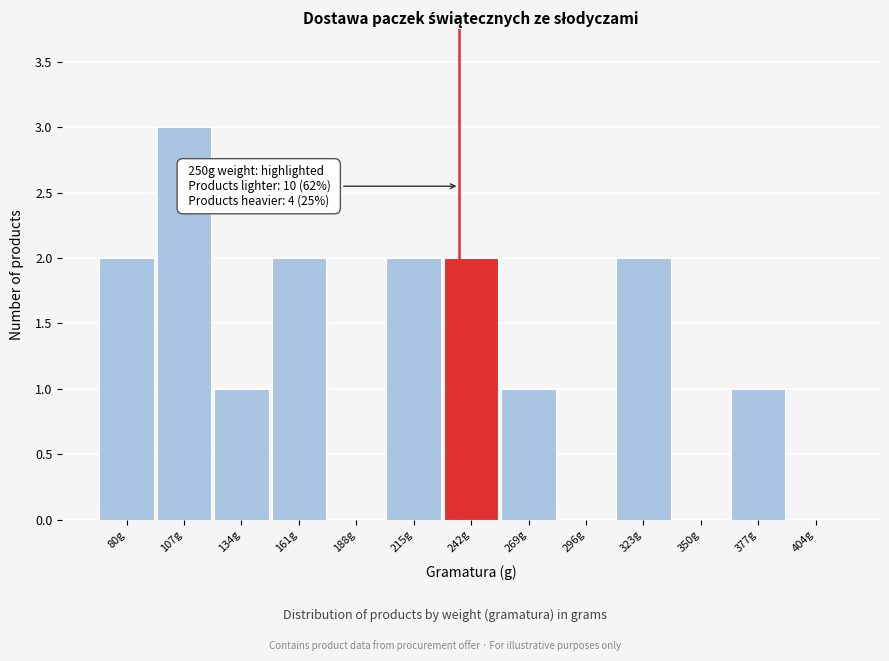

Reading right to left, transcribe all the data shown in this chart.

404g=0	377g=1	350g=0	323g=2	296g=0	269g=1	242g=2	215g=2	188g=0	161g=2	134g=1	107g=3	80g=2